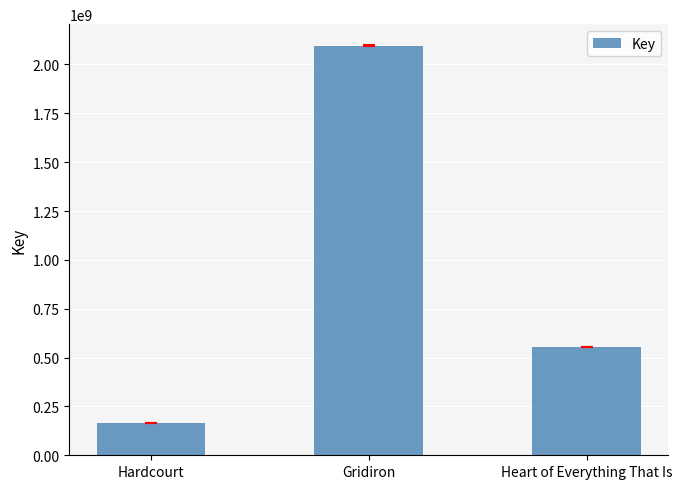

How many bars are there in total?

3